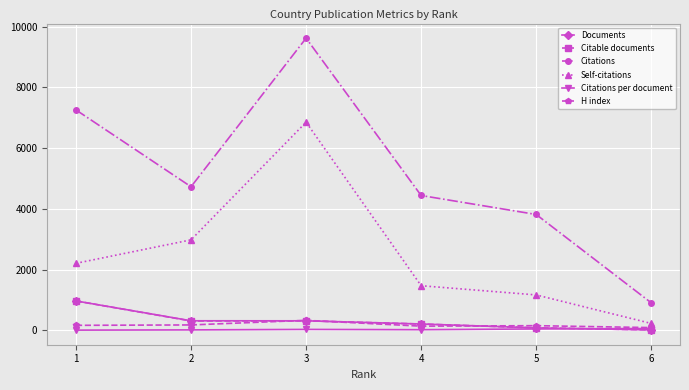

At which category is the sum across all series the highest?

3